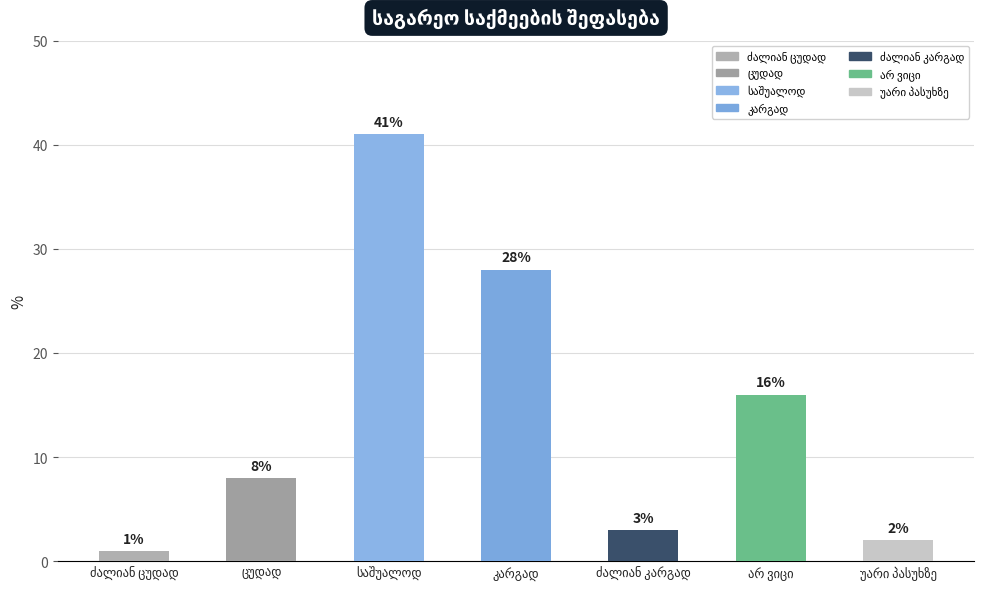

List the labels in order of value, smallest first.

ძალიან ცუდად, უარი პასუხზე, ძალიან კარგად, ცუდად, არ ვიცი, კარგად, საშუალოდ